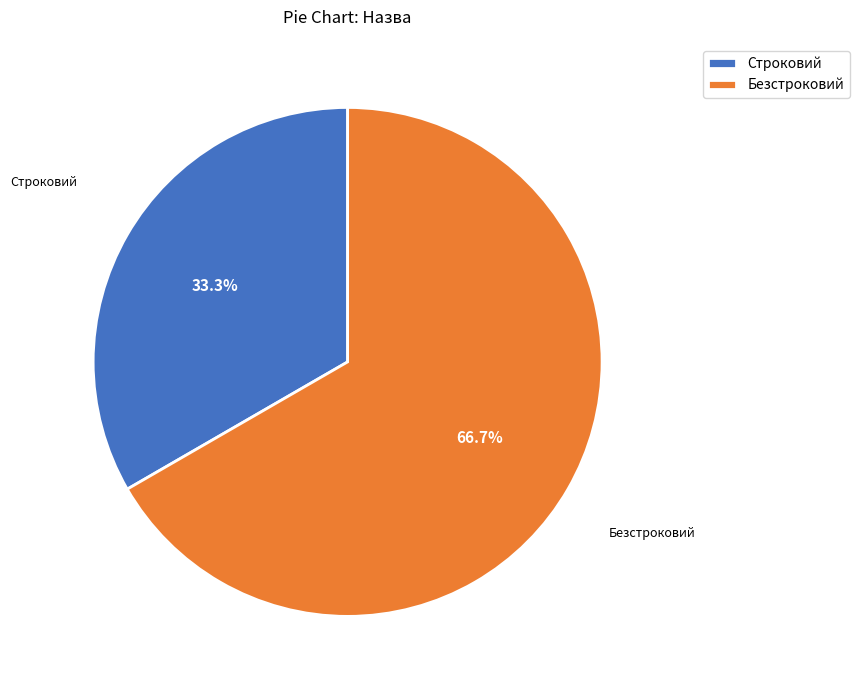

Which has a higher value, Безстроковий or Строковий?

Безстроковий